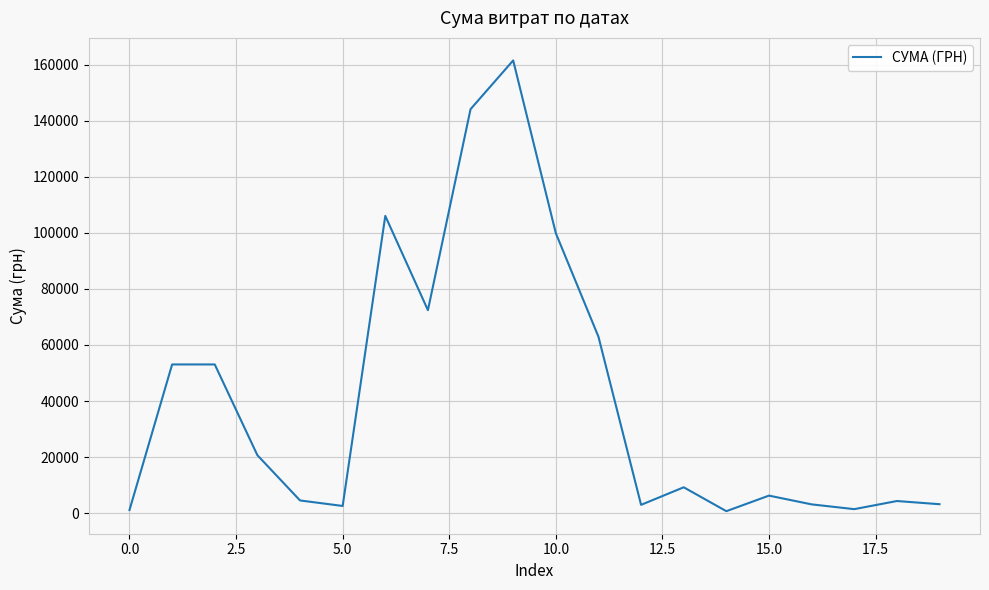

What is the maximum value shown in the chart?

161564.6